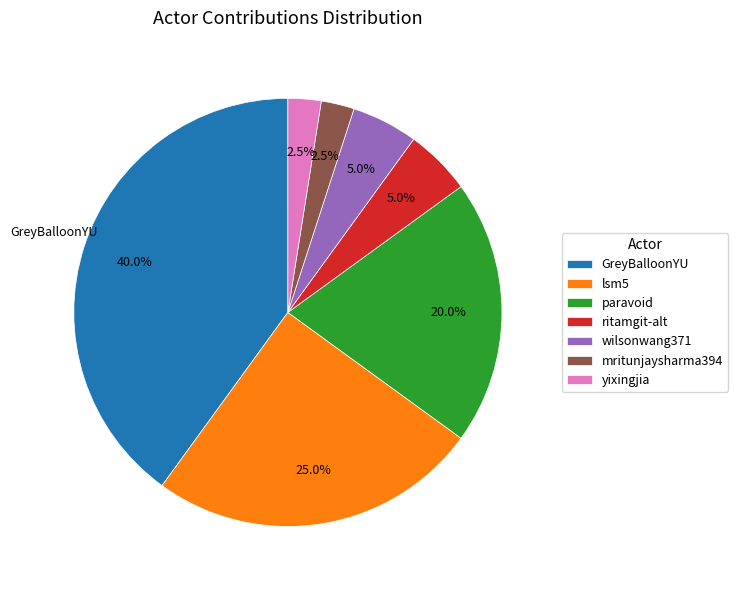

To the nearest percent, what portion does wilsonwang371 represent?

5%